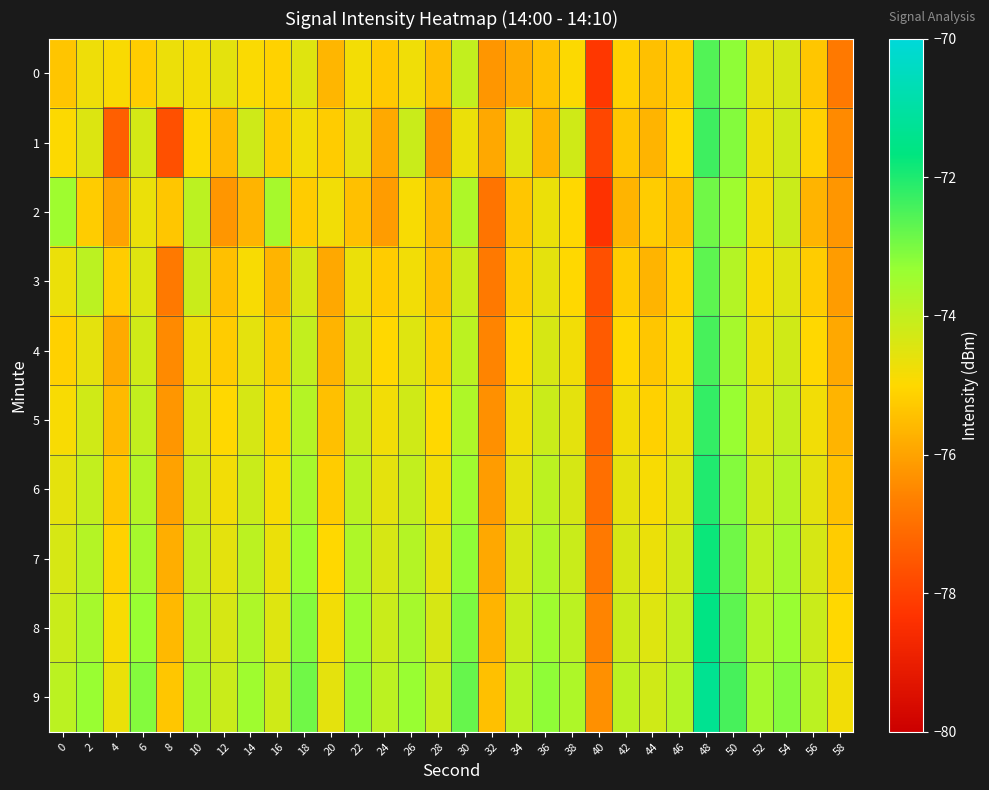

Which label corresponds to the largest value in the chart?

48